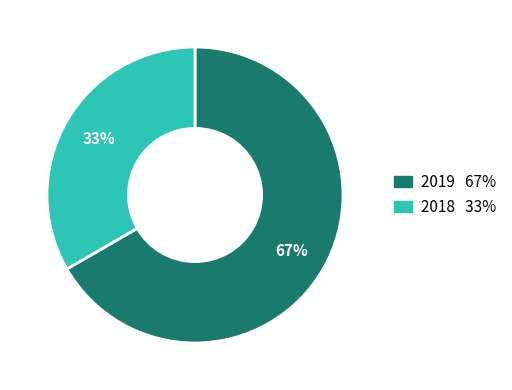

To the nearest percent, what is the average slice percentage?

50%